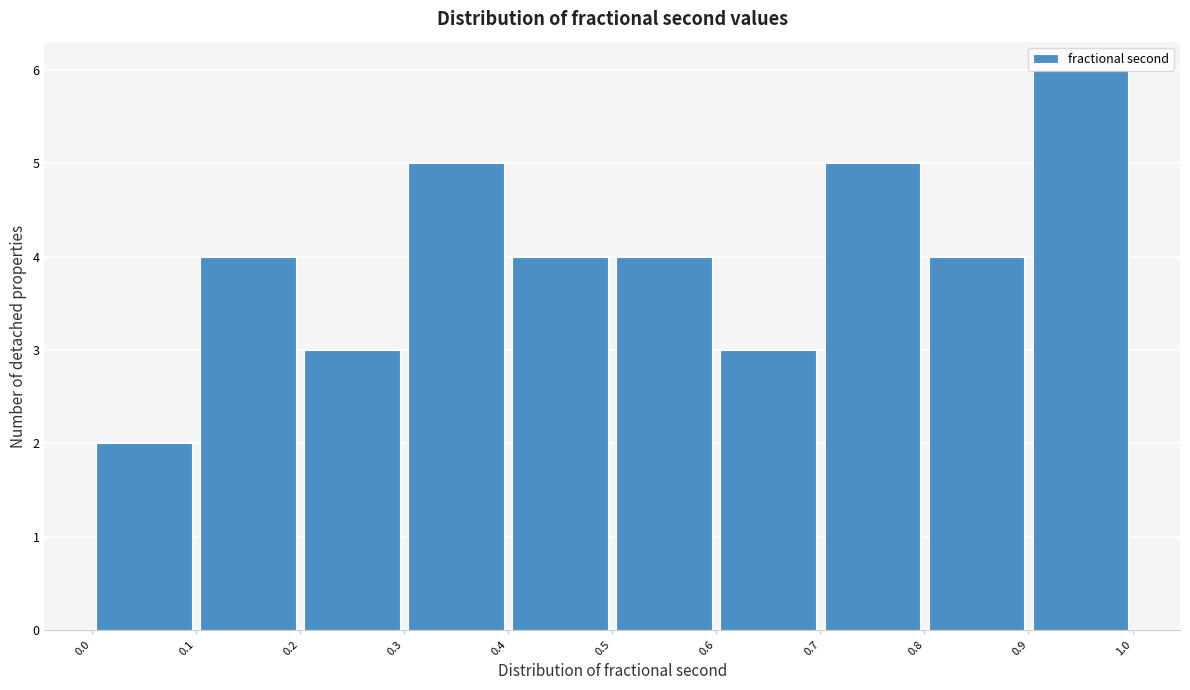

Reading left to right, transcribe this chart: for each bar, give the range it covers on the x-axis and its height. The values are not printed on the chart, so give them approximately, as read against the axis.

0.0 to 0.1: 2
0.1 to 0.2: 4
0.2 to 0.3: 3
0.3 to 0.4: 5
0.4 to 0.5: 4
0.5 to 0.6: 4
0.6 to 0.7: 3
0.7 to 0.8: 5
0.8 to 0.9: 4
0.9 to 1.0: 6